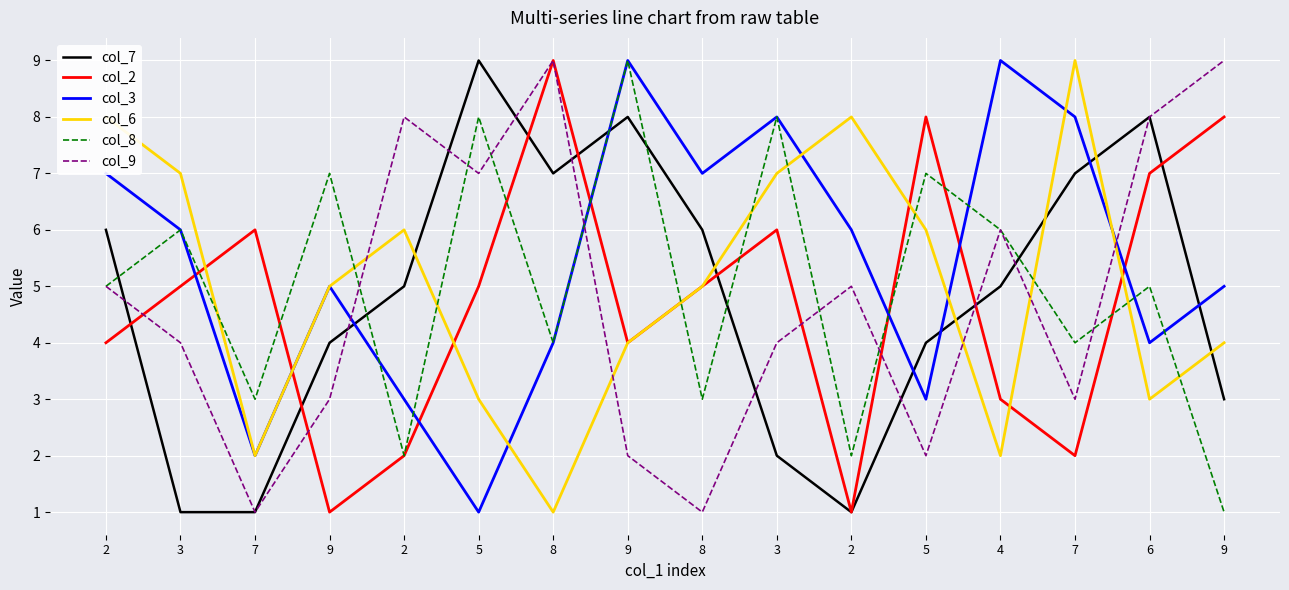

Where do col_7 and col_9 first cross each other?

2 and 3